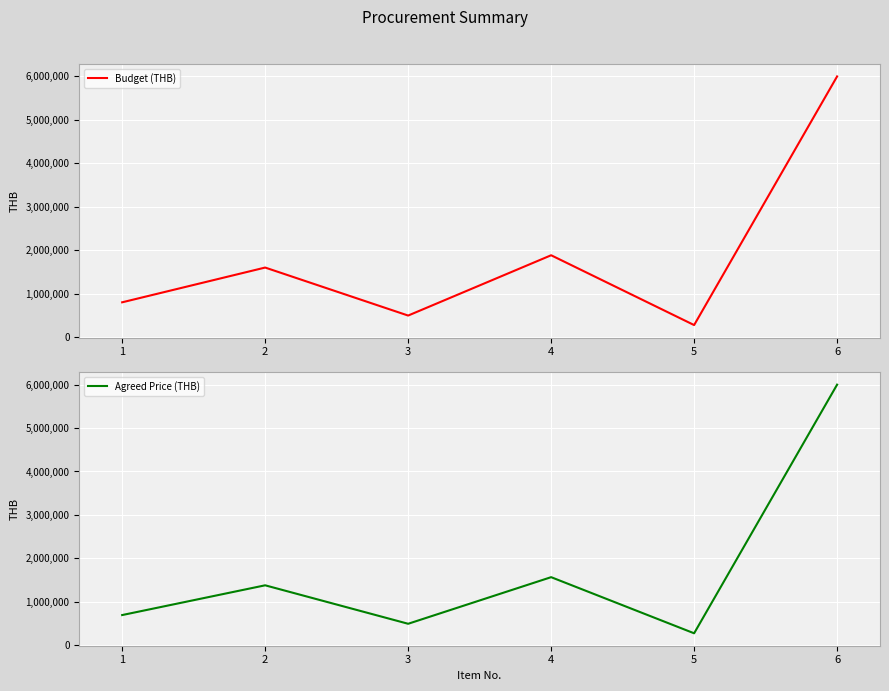

At which category does Budget (THB) reach its first local peak?

2